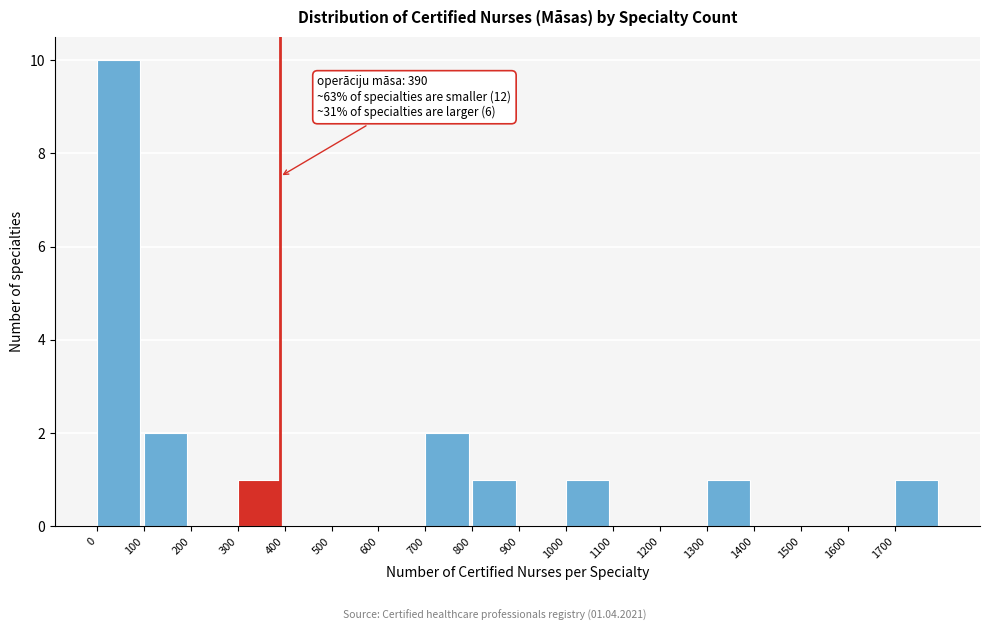

Which range on the x-axis has the tallest bar?

0 to 100